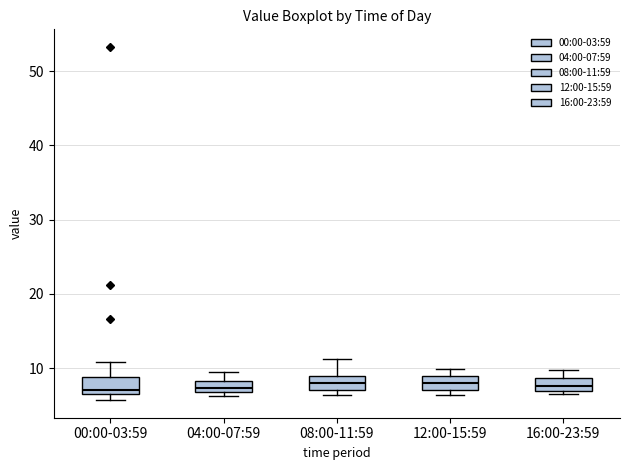

Where does the upper whisker of the box for 08:00-11:59 end on the y-axis? The values are not printed on the chart, so give them approximately, as read against the axis.

11